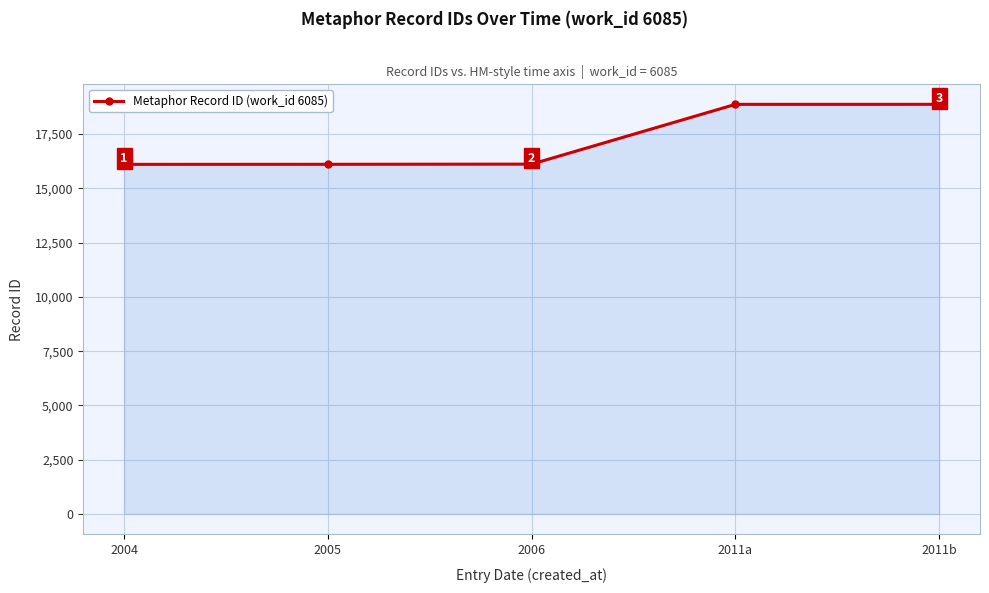

Reading left to right, what are all the values shown in this chart?

16105	16108	16116	18870	18871